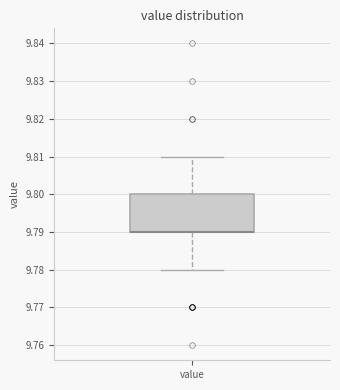

Read this box plot against the y-axis: the position of the median line, the range covered by the box, and the ends of both whiskers. The values are not printed on the chart, so give them approximately, as read against the axis.

median 9.79 (drawn on the box's lower edge), box 9.79 to 9.80, whiskers 9.78 to 9.81